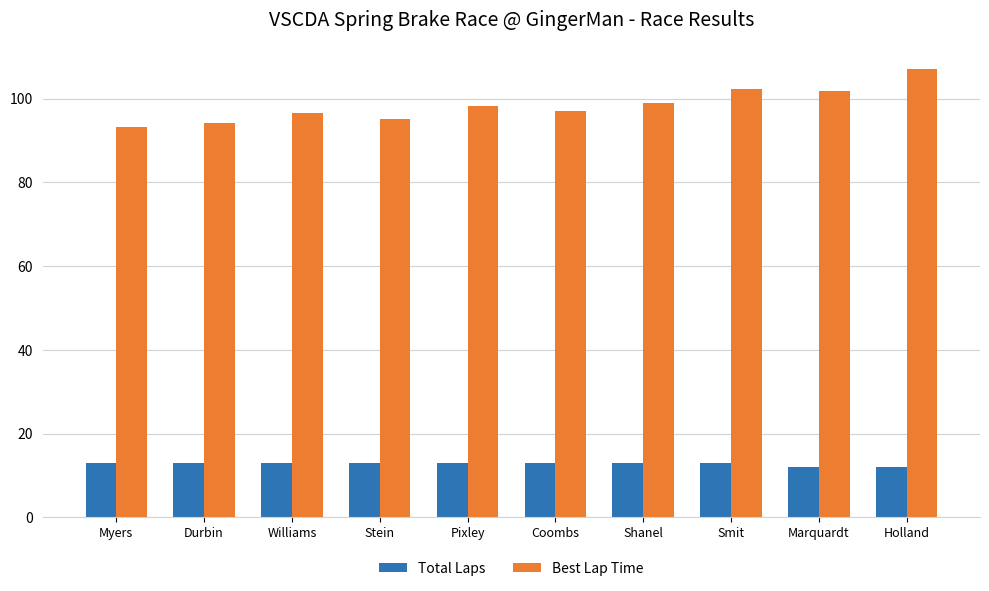

Does the chart contain any negative values?

No